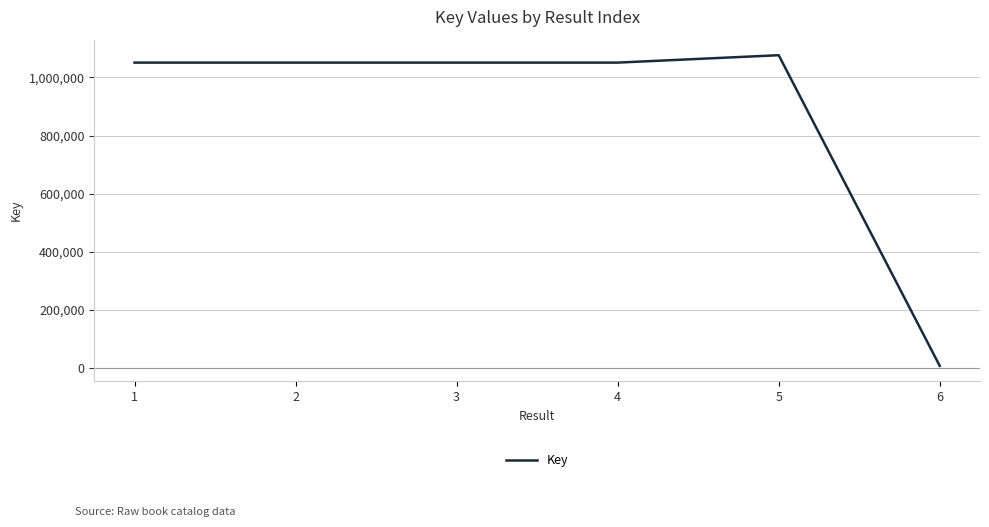

What is the minimum value shown in the chart?

7601